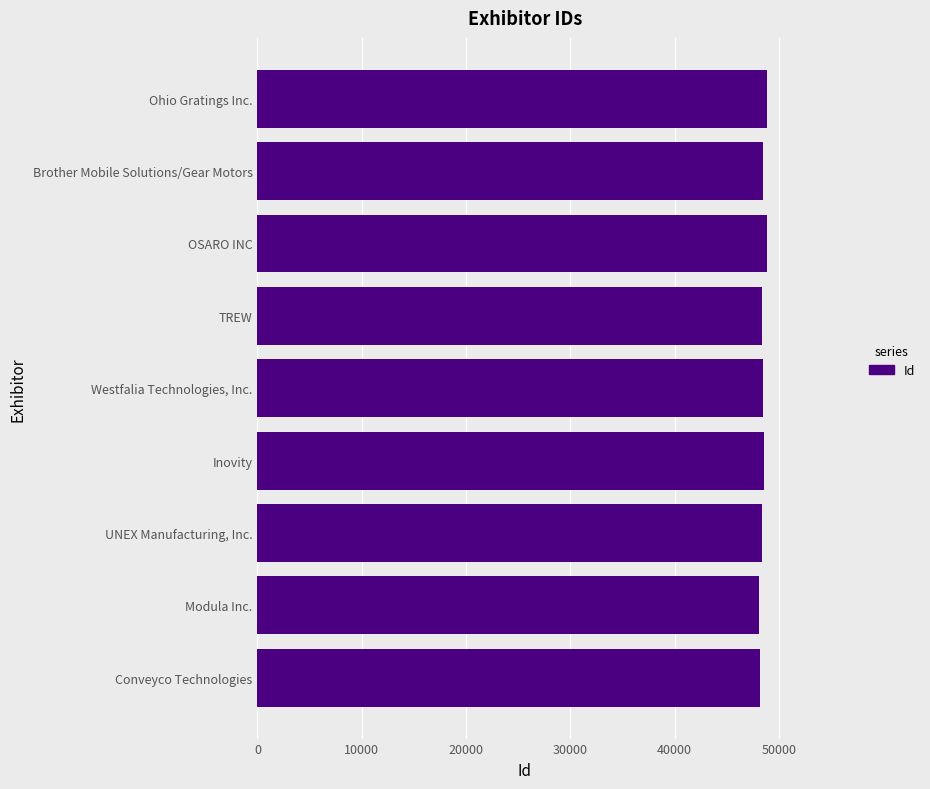

What is the label of the 5th bar from the bottom?

Westfalia Technologies, Inc.